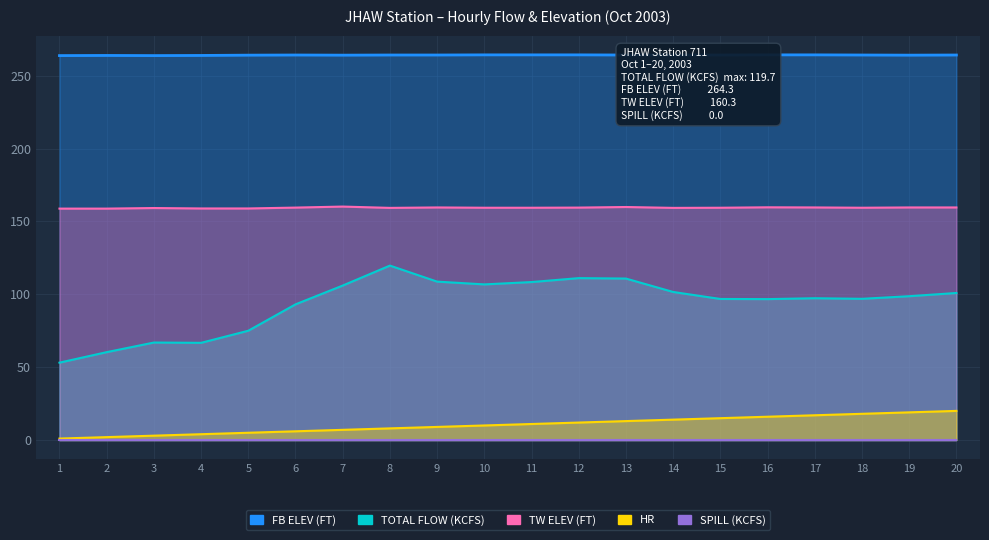

True or false: TW ELEV (FT) and HR intersect in this chart.

False